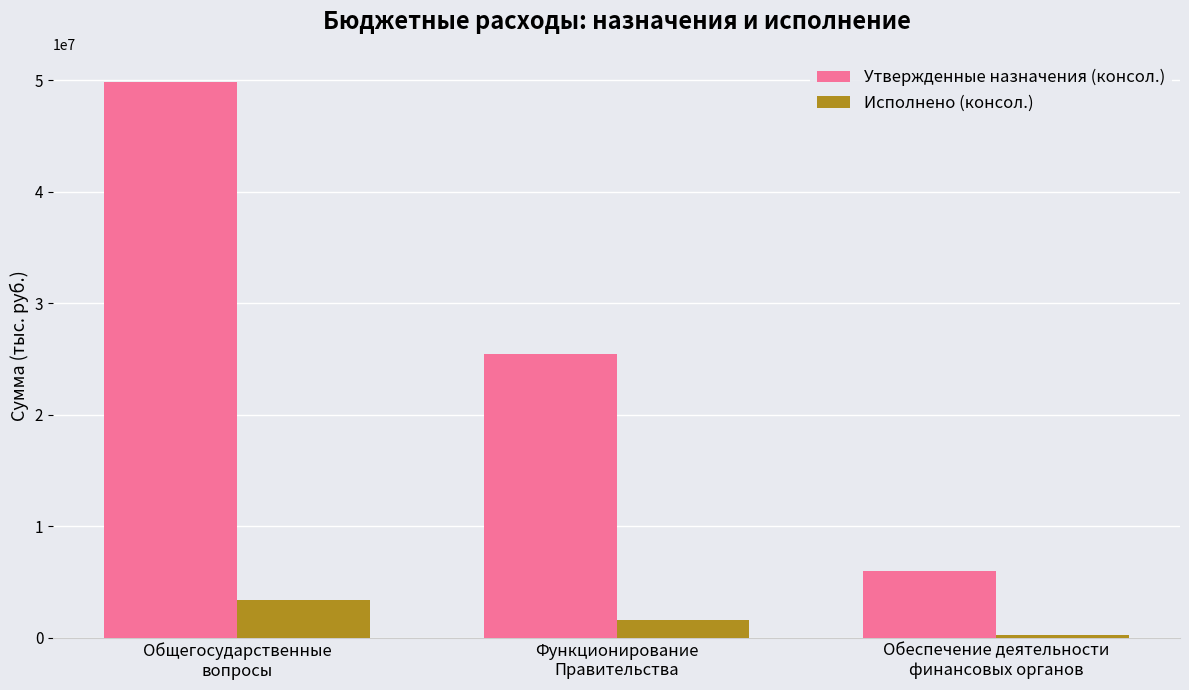

Reading left to right, list all the values displayed in this chart.

Утвержденные назначения (консол.): 49855144.8	25414448.0	5994345.0
Исполнено (консол.): 3425514.4	1626574.5	266643.9